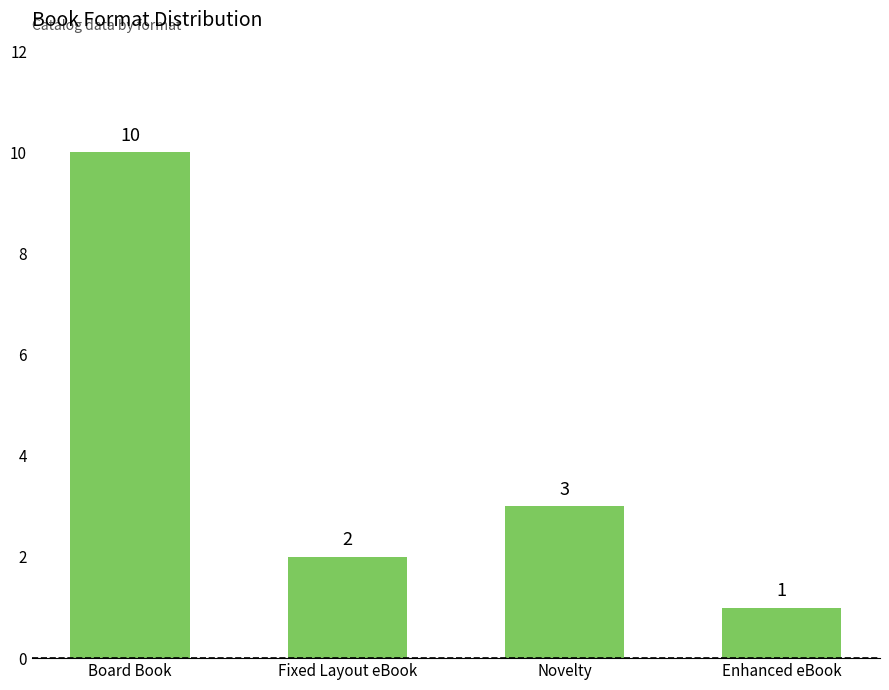

Does the chart contain any negative values?

No